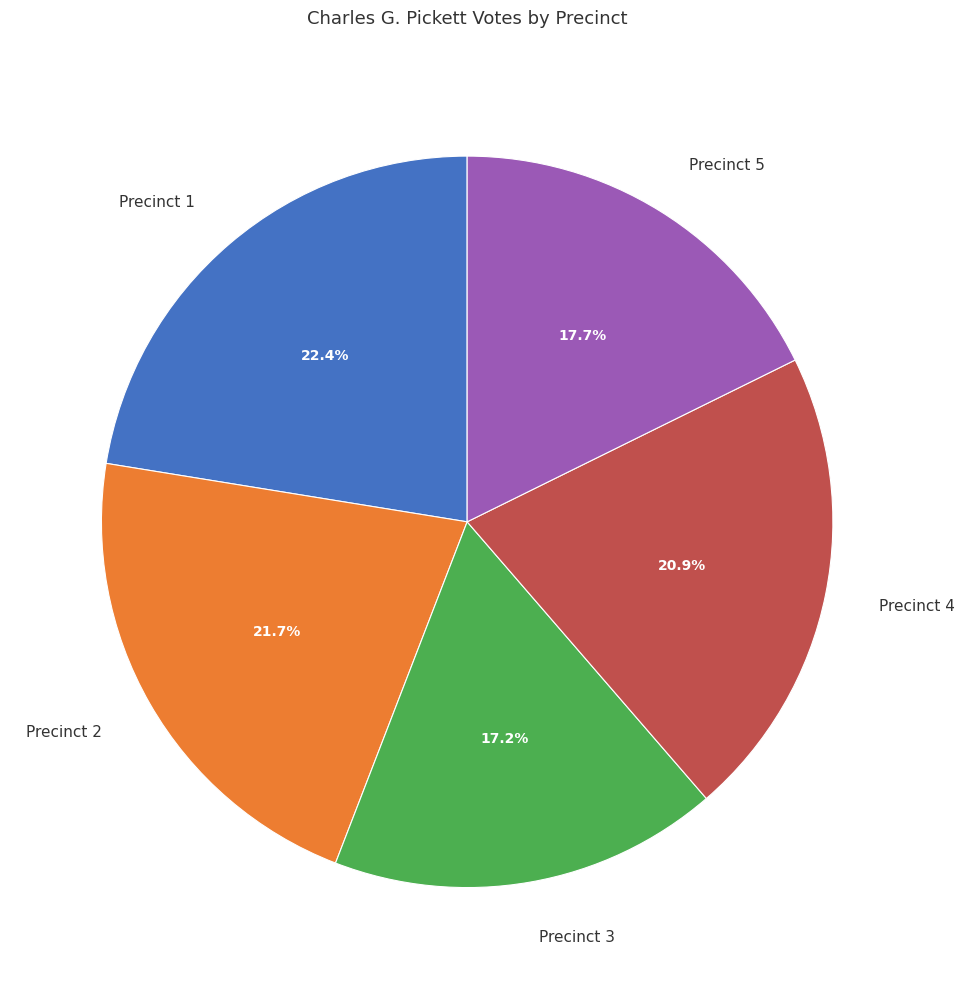

Is there a majority slice in this chart?

No